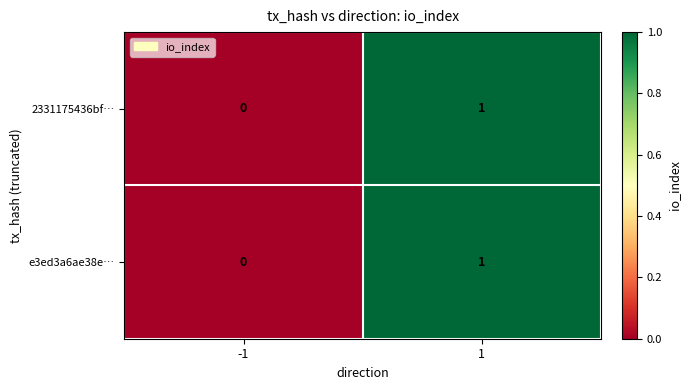

Rank the categories by 2331175436bf… value from lowest to highest.

-1, 1